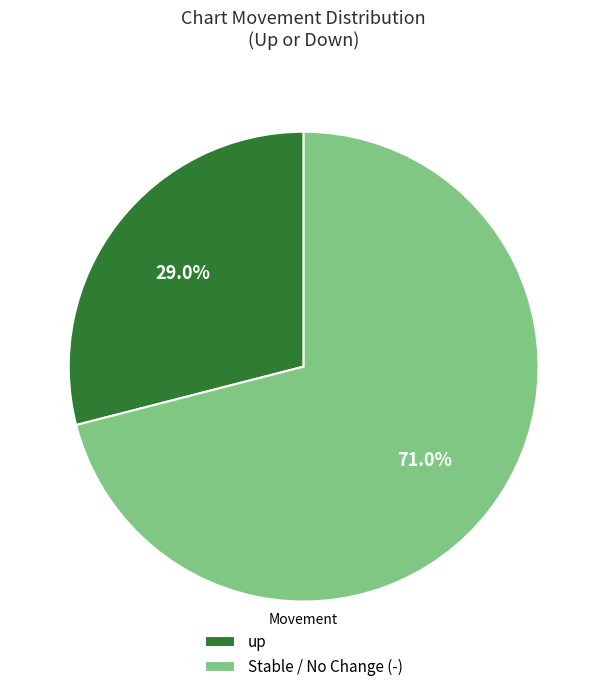

Combined, do Stable / No Change (-) and up account for over 50%?

Yes